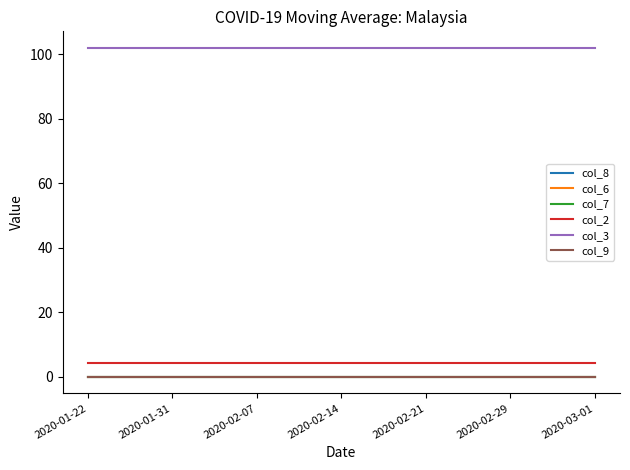

What is the sum of all col_3 values?

713.8